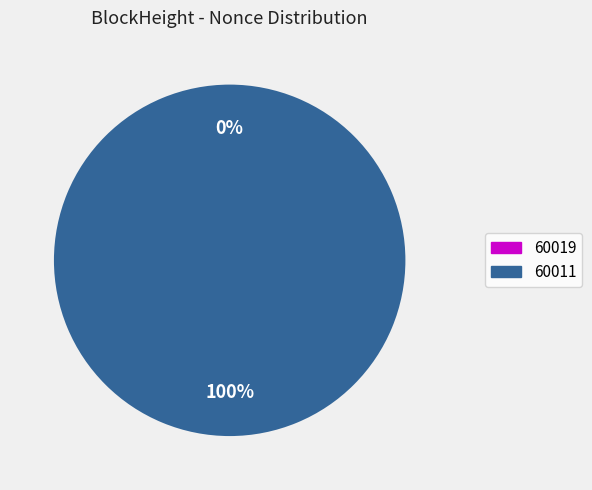

Rank the categories by value from highest to lowest.

60011, 60019